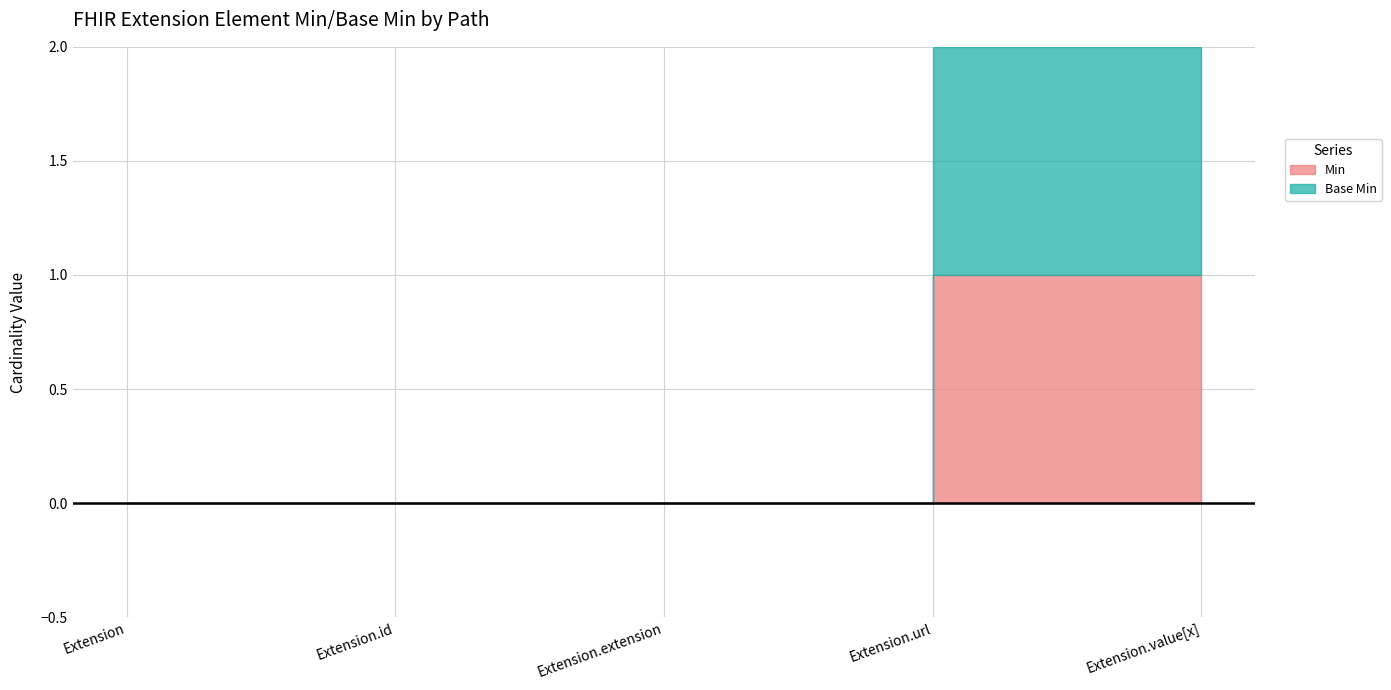

Which category has the highest value across all series?

Extension.url